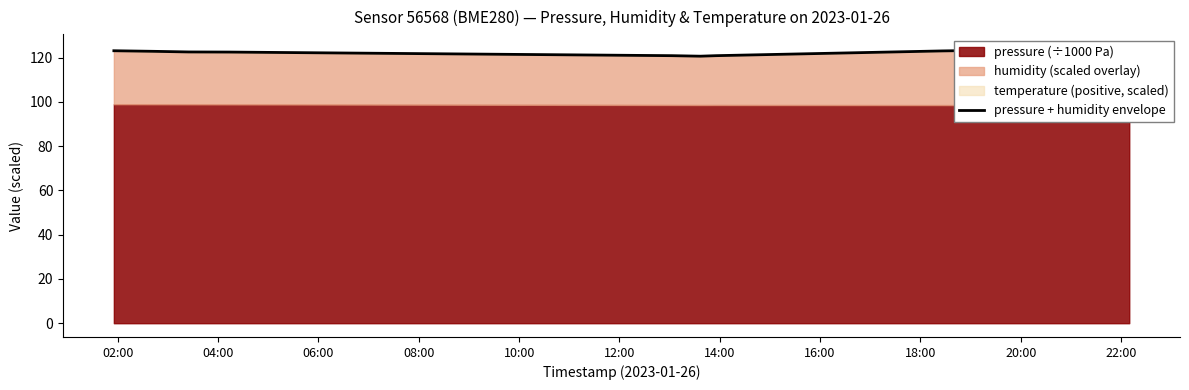

Reading left to right, transcribe all the data shown in this chart.

123.1	122.9	122.6	122.5	120.9	120.7	120.9	123.0	124.3